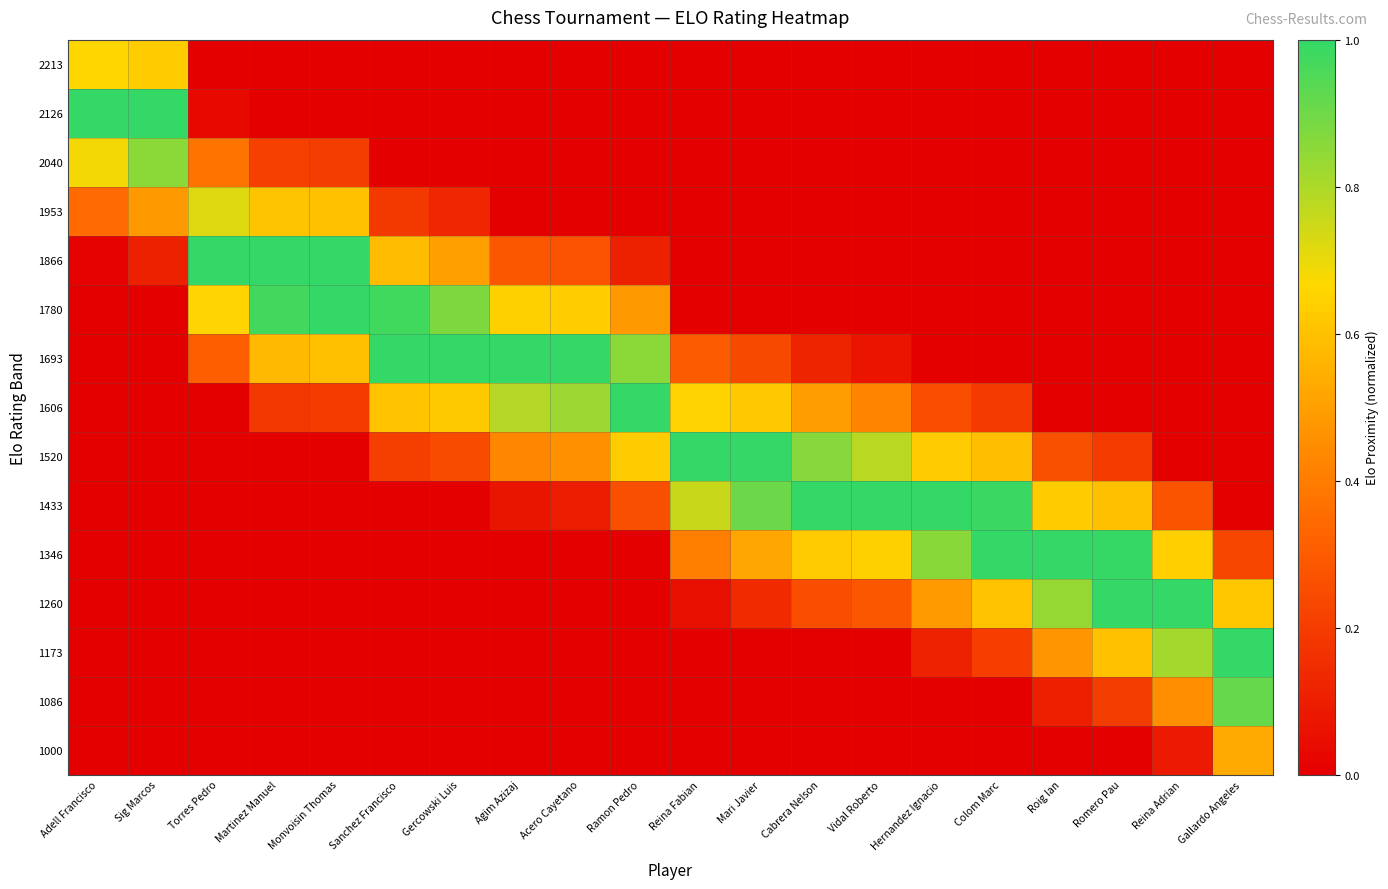

Reading left to right, transcribe all the data shown in this chart.

1000: Adell Francisco=0.0	Sig Marcos=0.0	Torres Pedro=0.0	Martinez Manuel=0.0	Monvoisin Thomas=0.0	Sanchez Francisco=0.0	Gercowski Luis=0.0	Agim Azizaj=0.0	Acero Cayetano=0.0	Ramon Pedro=0.0	Reina Fabian=0.0	Mari Javier=0.0	Cabrera Nelson=0.0	Vidal Roberto=0.0	Hernandez Ignacio=0.0	Colom Marc=0.0	Roig Ian=0.0	Romero Pau=0.0	Reina Adrian=0.1	Gallardo Angeles=0.5
1086: Adell Francisco=0.0	Sig Marcos=0.0	Torres Pedro=0.0	Martinez Manuel=0.0	Monvoisin Thomas=0.0	Sanchez Francisco=0.0	Gercowski Luis=0.0	Agim Azizaj=0.0	Acero Cayetano=0.0	Ramon Pedro=0.0	Reina Fabian=0.0	Mari Javier=0.0	Cabrera Nelson=0.0	Vidal Roberto=0.0	Hernandez Ignacio=0.0	Colom Marc=0.0	Roig Ian=0.1	Romero Pau=0.2	Reina Adrian=0.5	Gallardo Angeles=0.9
1173: Adell Francisco=0.0	Sig Marcos=0.0	Torres Pedro=0.0	Martinez Manuel=0.0	Monvoisin Thomas=0.0	Sanchez Francisco=0.0	Gercowski Luis=0.0	Agim Azizaj=0.0	Acero Cayetano=0.0	Ramon Pedro=0.0	Reina Fabian=0.0	Mari Javier=0.0	Cabrera Nelson=0.0	Vidal Roberto=0.0	Hernandez Ignacio=0.1	Colom Marc=0.2	Roig Ian=0.5	Romero Pau=0.6	Reina Adrian=0.8	Gallardo Angeles=1.0
1260: Adell Francisco=0.0	Sig Marcos=0.0	Torres Pedro=0.0	Martinez Manuel=0.0	Monvoisin Thomas=0.0	Sanchez Francisco=0.0	Gercowski Luis=0.0	Agim Azizaj=0.0	Acero Cayetano=0.0	Ramon Pedro=0.0	Reina Fabian=0.1	Mari Javier=0.1	Cabrera Nelson=0.3	Vidal Roberto=0.3	Hernandez Ignacio=0.5	Colom Marc=0.6	Roig Ian=0.8	Romero Pau=1.0	Reina Adrian=1.0	Gallardo Angeles=0.6
1346: Adell Francisco=0.0	Sig Marcos=0.0	Torres Pedro=0.0	Martinez Manuel=0.0	Monvoisin Thomas=0.0	Sanchez Francisco=0.0	Gercowski Luis=0.0	Agim Azizaj=0.0	Acero Cayetano=0.0	Ramon Pedro=0.0	Reina Fabian=0.4	Mari Javier=0.5	Cabrera Nelson=0.6	Vidal Roberto=0.6	Hernandez Ignacio=0.9	Colom Marc=1.0	Roig Ian=1.0	Romero Pau=1.0	Reina Adrian=0.6	Gallardo Angeles=0.2
1433: Adell Francisco=0.0	Sig Marcos=0.0	Torres Pedro=0.0	Martinez Manuel=0.0	Monvoisin Thomas=0.0	Sanchez Francisco=0.0	Gercowski Luis=0.0	Agim Azizaj=0.1	Acero Cayetano=0.1	Ramon Pedro=0.3	Reina Fabian=0.8	Mari Javier=0.9	Cabrera Nelson=1.0	Vidal Roberto=1.0	Hernandez Ignacio=1.0	Colom Marc=1.0	Roig Ian=0.6	Romero Pau=0.6	Reina Adrian=0.3	Gallardo Angeles=0.0
1520: Adell Francisco=0.0	Sig Marcos=0.0	Torres Pedro=0.0	Martinez Manuel=0.0	Monvoisin Thomas=0.0	Sanchez Francisco=0.2	Gercowski Luis=0.2	Agim Azizaj=0.4	Acero Cayetano=0.5	Ramon Pedro=0.6	Reina Fabian=1.0	Mari Javier=1.0	Cabrera Nelson=0.9	Vidal Roberto=0.8	Hernandez Ignacio=0.6	Colom Marc=0.6	Roig Ian=0.3	Romero Pau=0.2	Reina Adrian=0.0	Gallardo Angeles=0.0
1606: Adell Francisco=0.0	Sig Marcos=0.0	Torres Pedro=0.0	Martinez Manuel=0.2	Monvoisin Thomas=0.2	Sanchez Francisco=0.6	Gercowski Luis=0.6	Agim Azizaj=0.8	Acero Cayetano=0.8	Ramon Pedro=1.0	Reina Fabian=0.6	Mari Javier=0.6	Cabrera Nelson=0.5	Vidal Roberto=0.4	Hernandez Ignacio=0.3	Colom Marc=0.2	Roig Ian=0.0	Romero Pau=0.0	Reina Adrian=0.0	Gallardo Angeles=0.0
1693: Adell Francisco=0.0	Sig Marcos=0.0	Torres Pedro=0.3	Martinez Manuel=0.6	Monvoisin Thomas=0.6	Sanchez Francisco=1.0	Gercowski Luis=1.0	Agim Azizaj=1.0	Acero Cayetano=1.0	Ramon Pedro=0.9	Reina Fabian=0.3	Mari Javier=0.2	Cabrera Nelson=0.1	Vidal Roberto=0.1	Hernandez Ignacio=0.0	Colom Marc=0.0	Roig Ian=0.0	Romero Pau=0.0	Reina Adrian=0.0	Gallardo Angeles=0.0
1780: Adell Francisco=0.0	Sig Marcos=0.0	Torres Pedro=0.7	Martinez Manuel=1.0	Monvoisin Thomas=1.0	Sanchez Francisco=1.0	Gercowski Luis=0.9	Agim Azizaj=0.6	Acero Cayetano=0.6	Ramon Pedro=0.5	Reina Fabian=0.0	Mari Javier=0.0	Cabrera Nelson=0.0	Vidal Roberto=0.0	Hernandez Ignacio=0.0	Colom Marc=0.0	Roig Ian=0.0	Romero Pau=0.0	Reina Adrian=0.0	Gallardo Angeles=0.0
1866: Adell Francisco=0.0	Sig Marcos=0.1	Torres Pedro=1.0	Martinez Manuel=1.0	Monvoisin Thomas=1.0	Sanchez Francisco=0.6	Gercowski Luis=0.5	Agim Azizaj=0.3	Acero Cayetano=0.3	Ramon Pedro=0.1	Reina Fabian=0.0	Mari Javier=0.0	Cabrera Nelson=0.0	Vidal Roberto=0.0	Hernandez Ignacio=0.0	Colom Marc=0.0	Roig Ian=0.0	Romero Pau=0.0	Reina Adrian=0.0	Gallardo Angeles=0.0
1953: Adell Francisco=0.3	Sig Marcos=0.5	Torres Pedro=0.7	Martinez Manuel=0.6	Monvoisin Thomas=0.6	Sanchez Francisco=0.2	Gercowski Luis=0.1	Agim Azizaj=0.0	Acero Cayetano=0.0	Ramon Pedro=0.0	Reina Fabian=0.0	Mari Javier=0.0	Cabrera Nelson=0.0	Vidal Roberto=0.0	Hernandez Ignacio=0.0	Colom Marc=0.0	Roig Ian=0.0	Romero Pau=0.0	Reina Adrian=0.0	Gallardo Angeles=0.0
2040: Adell Francisco=0.7	Sig Marcos=0.9	Torres Pedro=0.4	Martinez Manuel=0.2	Monvoisin Thomas=0.2	Sanchez Francisco=0.0	Gercowski Luis=0.0	Agim Azizaj=0.0	Acero Cayetano=0.0	Ramon Pedro=0.0	Reina Fabian=0.0	Mari Javier=0.0	Cabrera Nelson=0.0	Vidal Roberto=0.0	Hernandez Ignacio=0.0	Colom Marc=0.0	Roig Ian=0.0	Romero Pau=0.0	Reina Adrian=0.0	Gallardo Angeles=0.0
2126: Adell Francisco=1.0	Sig Marcos=1.0	Torres Pedro=0.0	Martinez Manuel=0.0	Monvoisin Thomas=0.0	Sanchez Francisco=0.0	Gercowski Luis=0.0	Agim Azizaj=0.0	Acero Cayetano=0.0	Ramon Pedro=0.0	Reina Fabian=0.0	Mari Javier=0.0	Cabrera Nelson=0.0	Vidal Roberto=0.0	Hernandez Ignacio=0.0	Colom Marc=0.0	Roig Ian=0.0	Romero Pau=0.0	Reina Adrian=0.0	Gallardo Angeles=0.0
2213: Adell Francisco=0.7	Sig Marcos=0.6	Torres Pedro=0.0	Martinez Manuel=0.0	Monvoisin Thomas=0.0	Sanchez Francisco=0.0	Gercowski Luis=0.0	Agim Azizaj=0.0	Acero Cayetano=0.0	Ramon Pedro=0.0	Reina Fabian=0.0	Mari Javier=0.0	Cabrera Nelson=0.0	Vidal Roberto=0.0	Hernandez Ignacio=0.0	Colom Marc=0.0	Roig Ian=0.0	Romero Pau=0.0	Reina Adrian=0.0	Gallardo Angeles=0.0